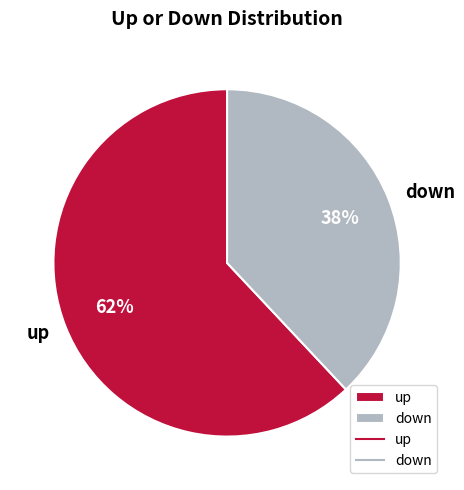

Between down and up, which is larger?

up